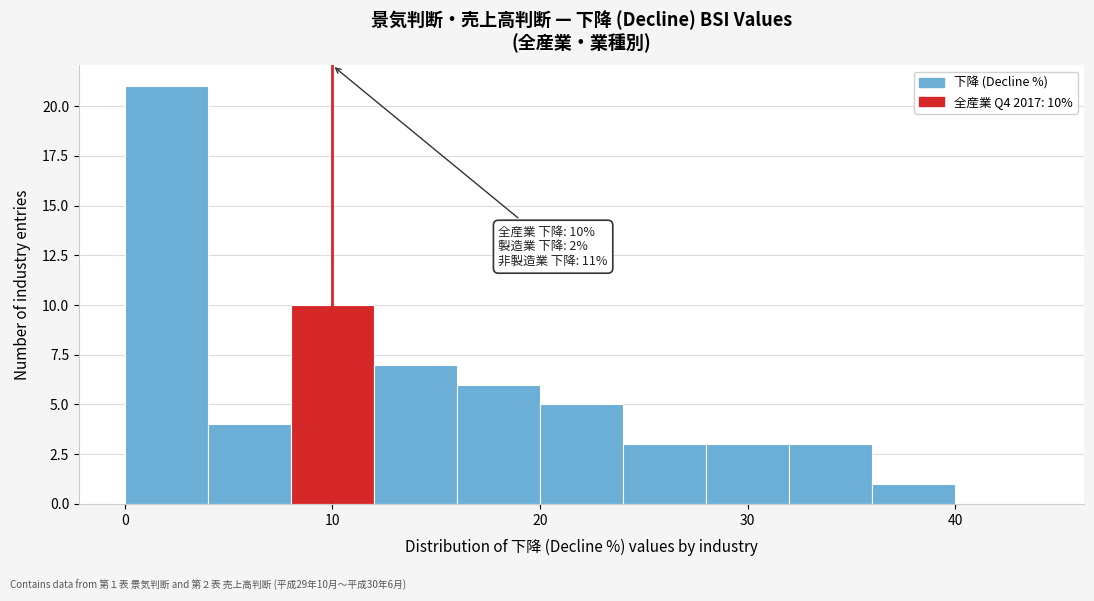

Over which range of the x-axis is the bar tallest?

0 to 4